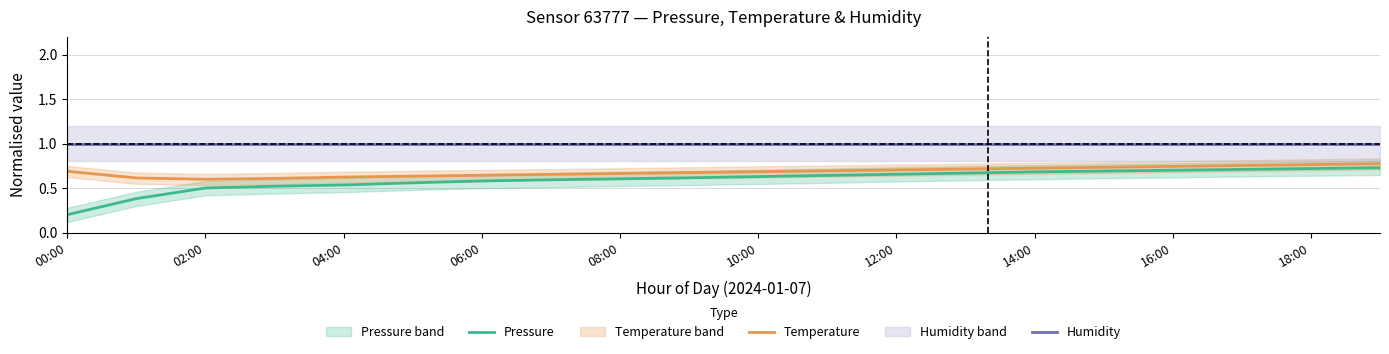

Does the chart display data point markers on the line(s)?

No